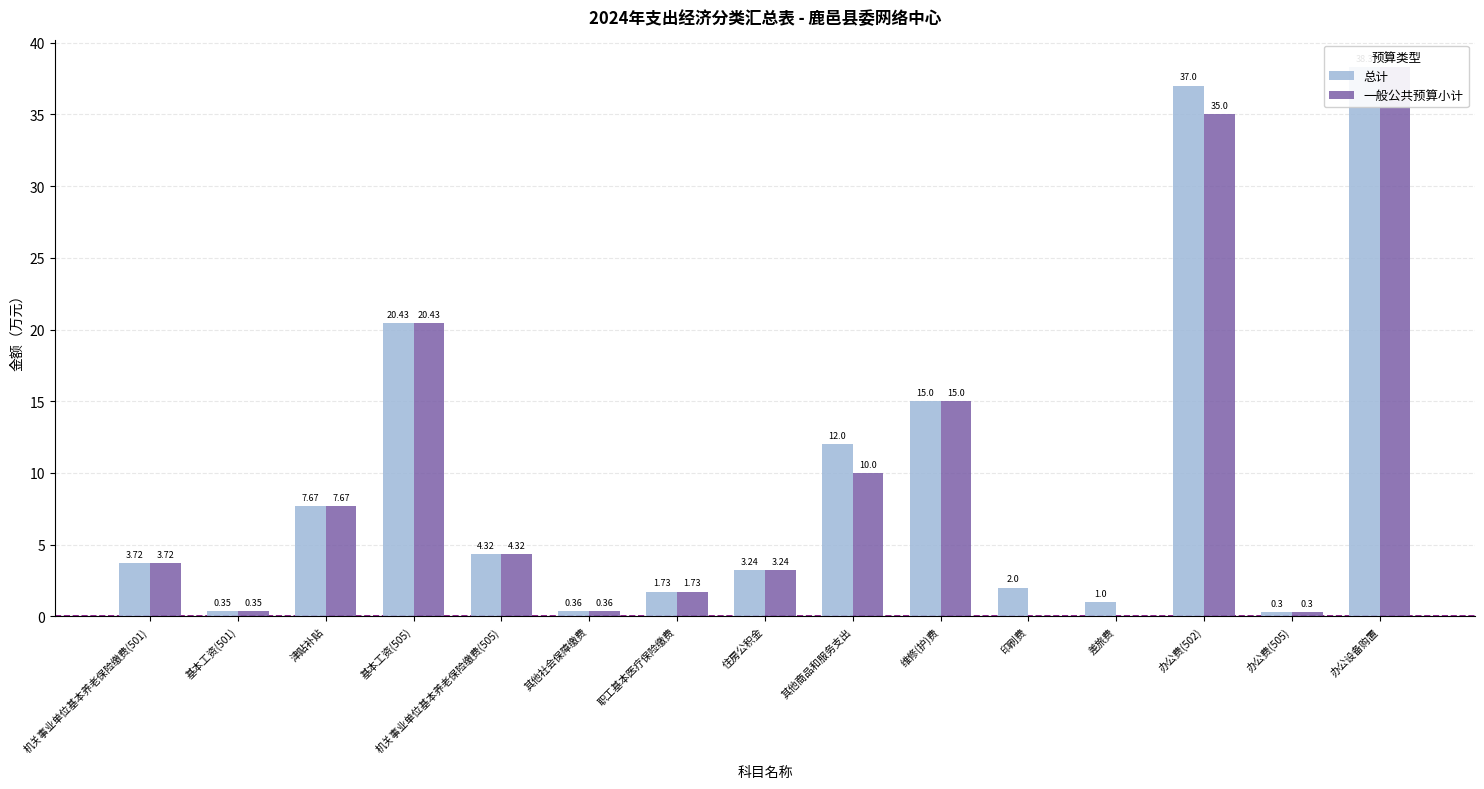

At how many categories does at least one series exceed 31?

2